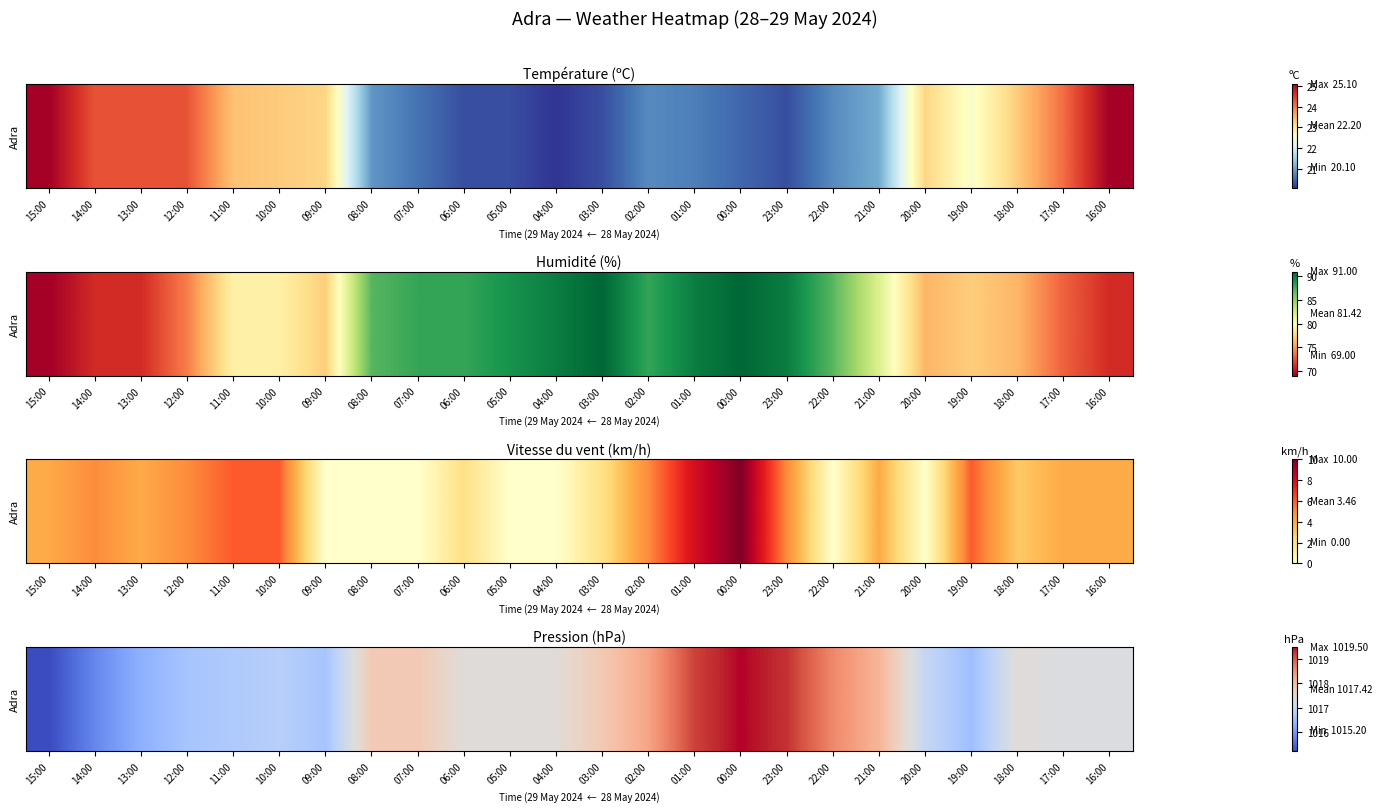

What is the difference between the second highest and minimum values?

4.1